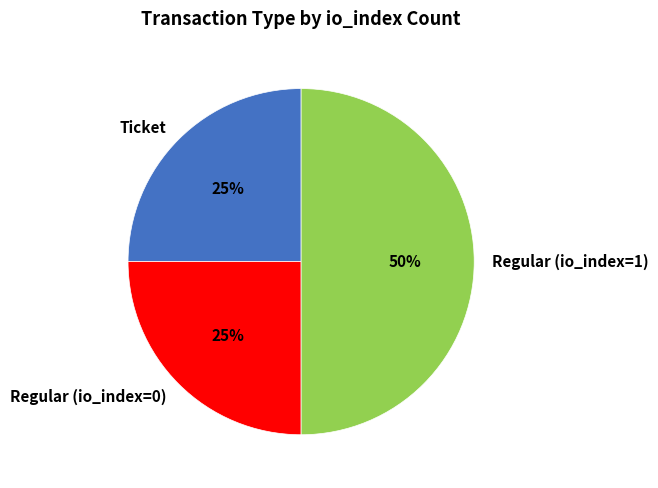

How many slices are in this pie chart?

3